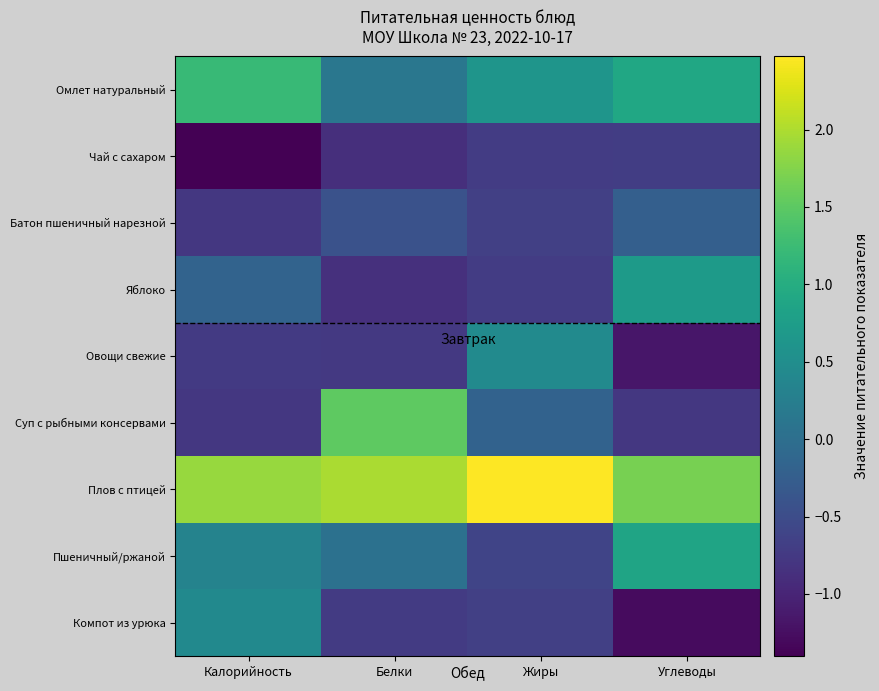

How many categories are shown in the chart?

4